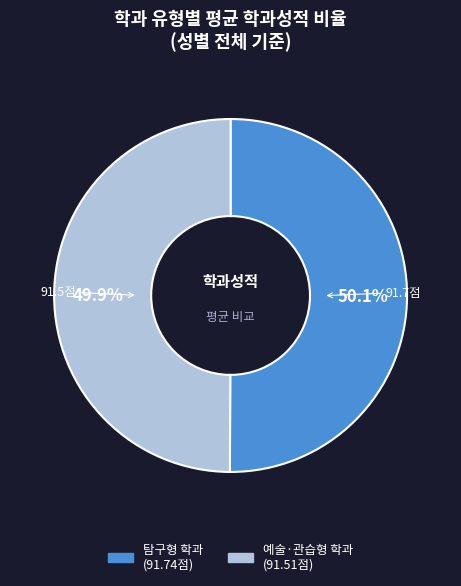

The 탐구형 학과 slice represents 41% of the pie. True or false?

False